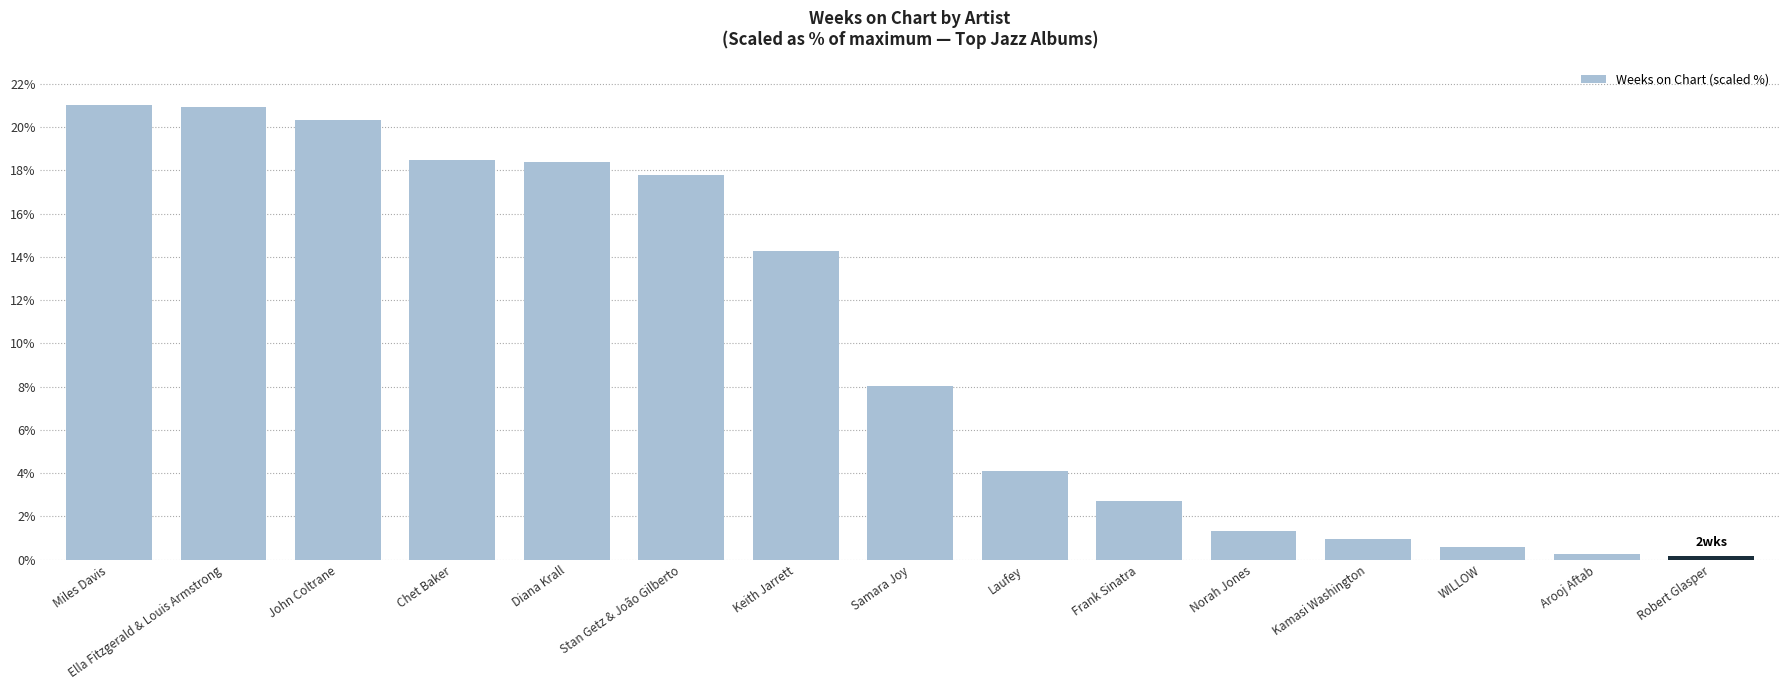

Between Keith Jarrett and Frank Sinatra, which is larger?

Keith Jarrett